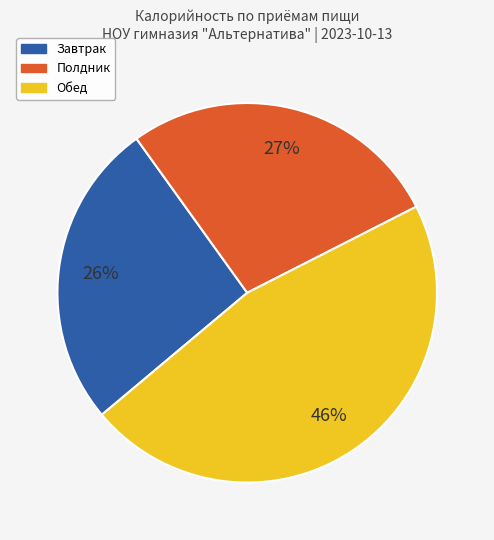

What is the largest slice in the pie chart?

Обед